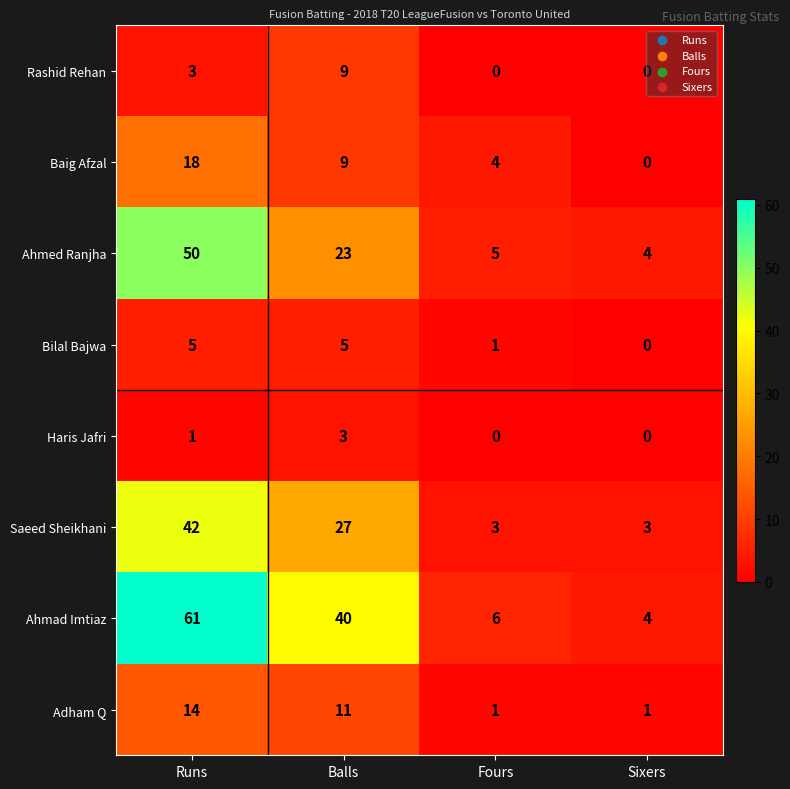

At which label is Rashid Rehan closest to 4?

Runs